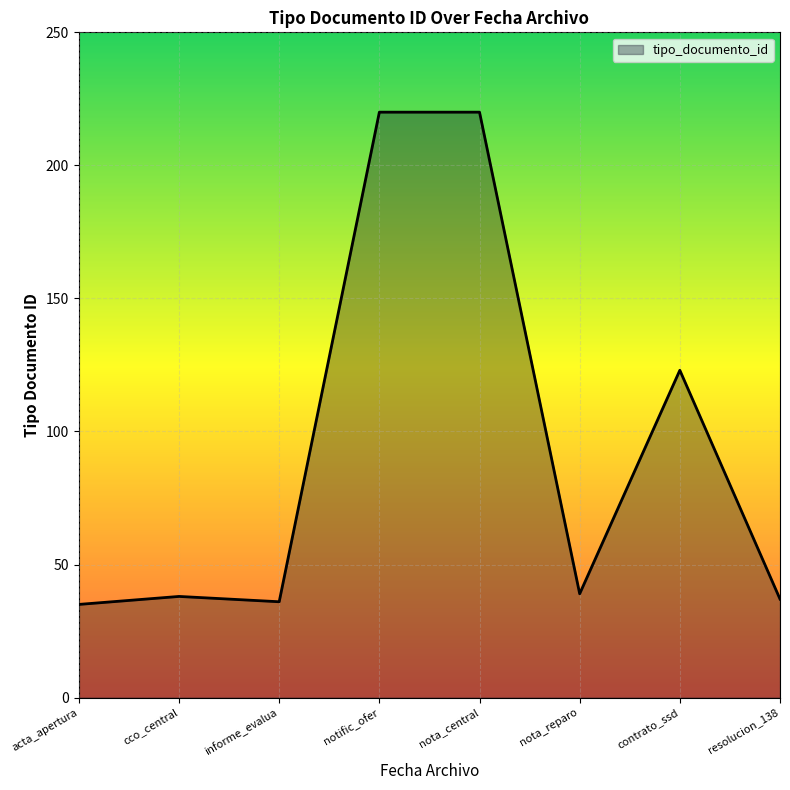

Which has a higher value, cco_central or notific_ofer?

notific_ofer